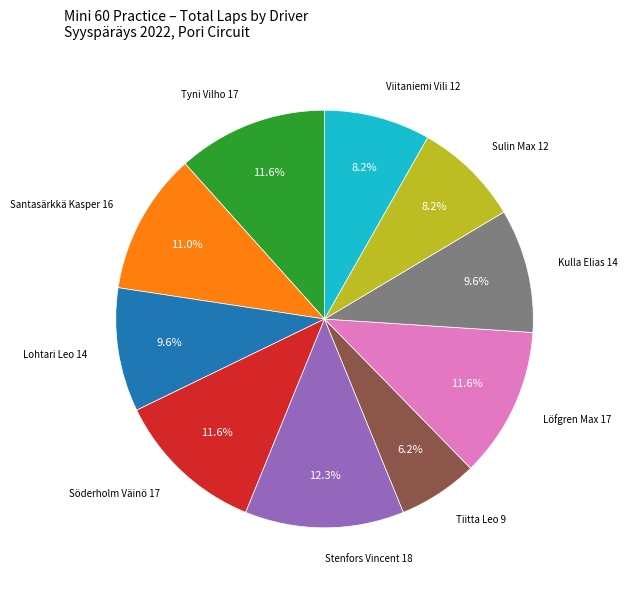

Is there any slice that represents more than half of the pie?

No